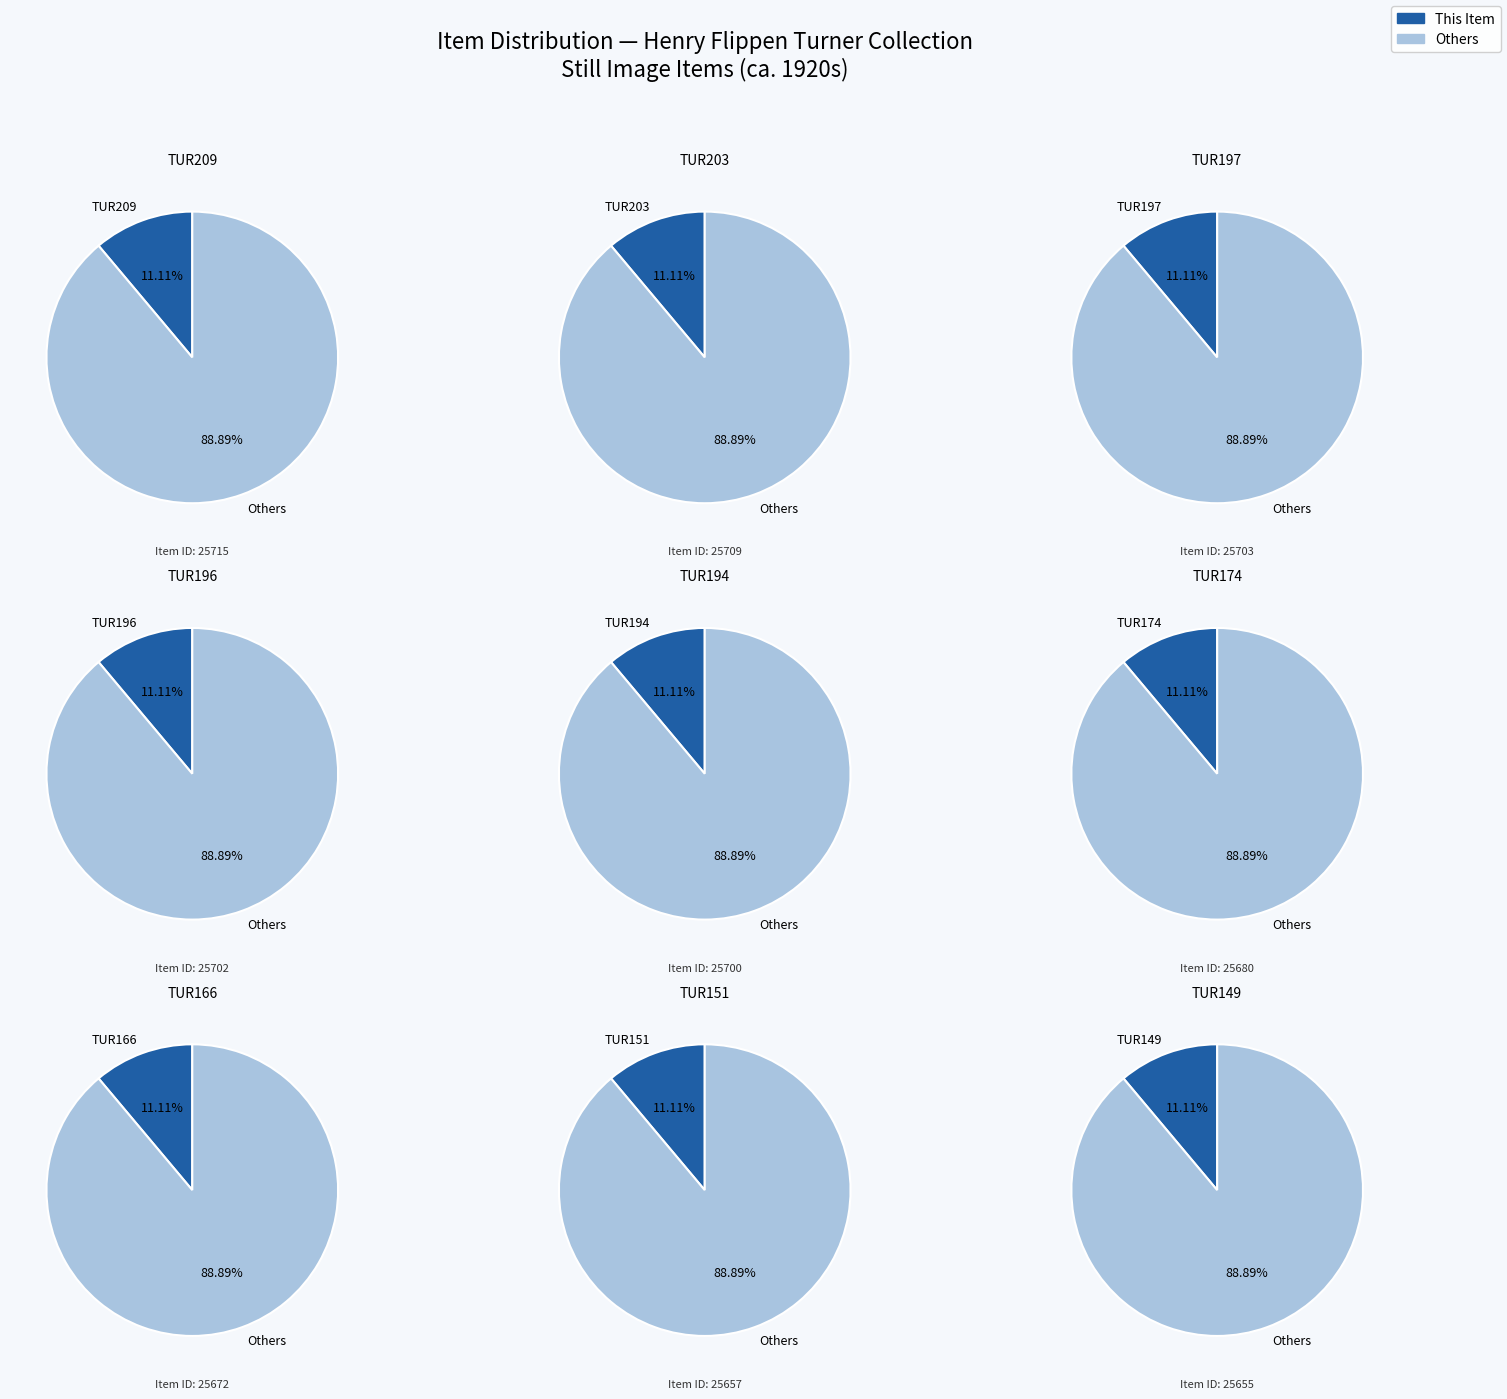

Which slice is the smallest?

TUR149